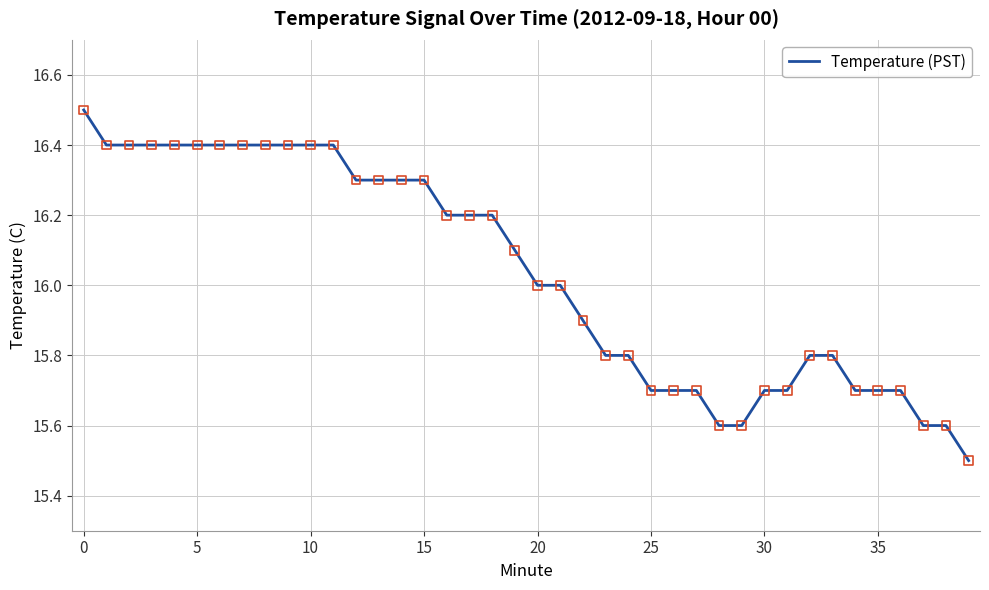

What is the greatest value displayed?

16.5